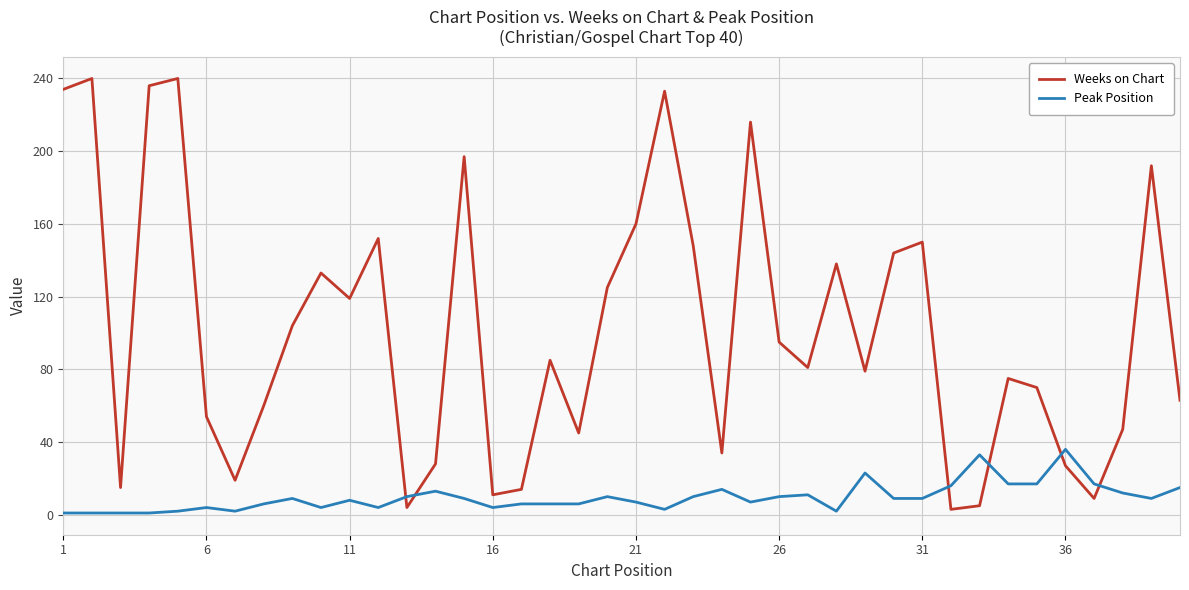

What is the smallest value displayed?

1